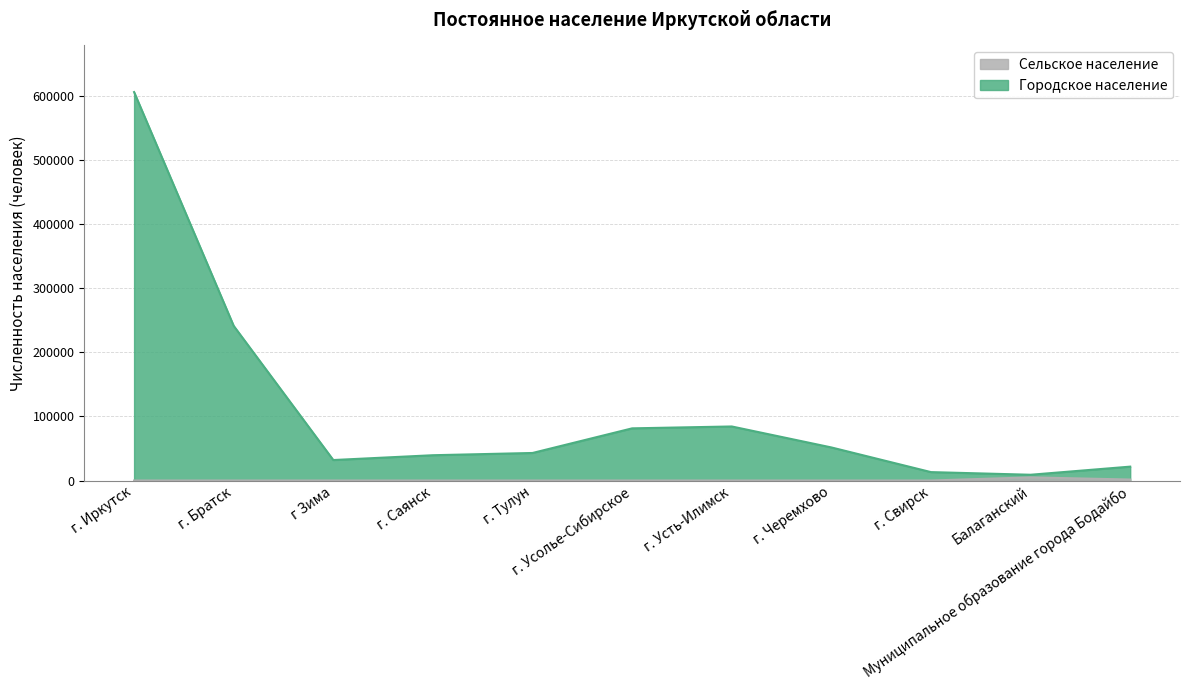

At which category is the sum across all series the highest?

г. Иркутск